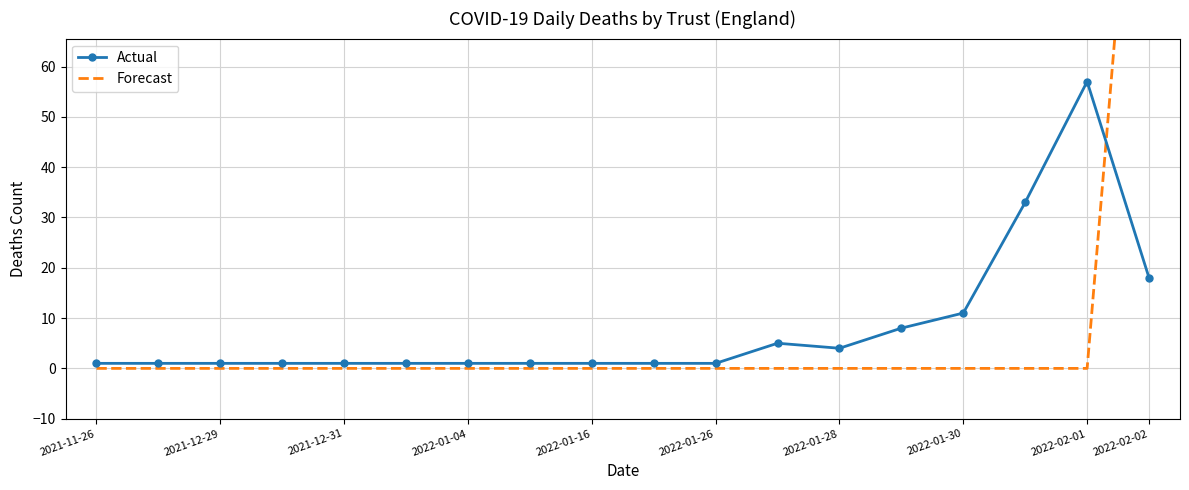

What is the approximate value of Actual at 15, to the nearest 5?

35